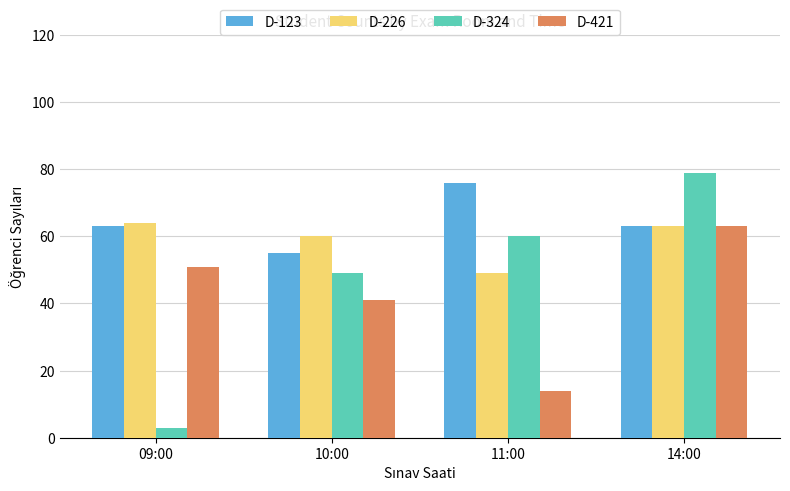

What is the average value of the D-421 series?

42